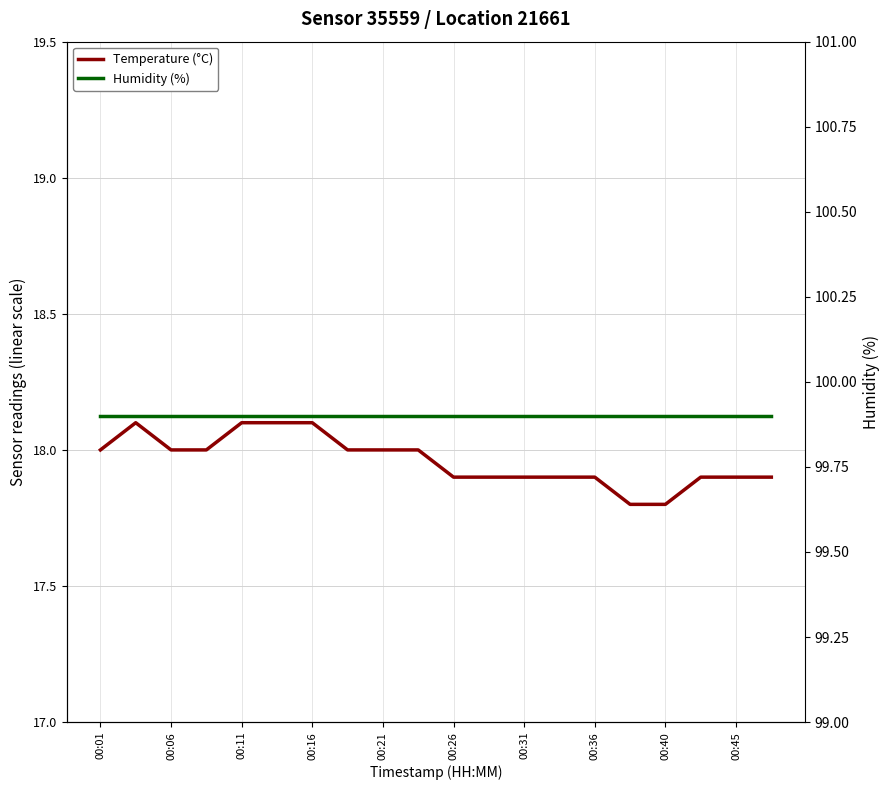

What position from the left is 00:11?

5